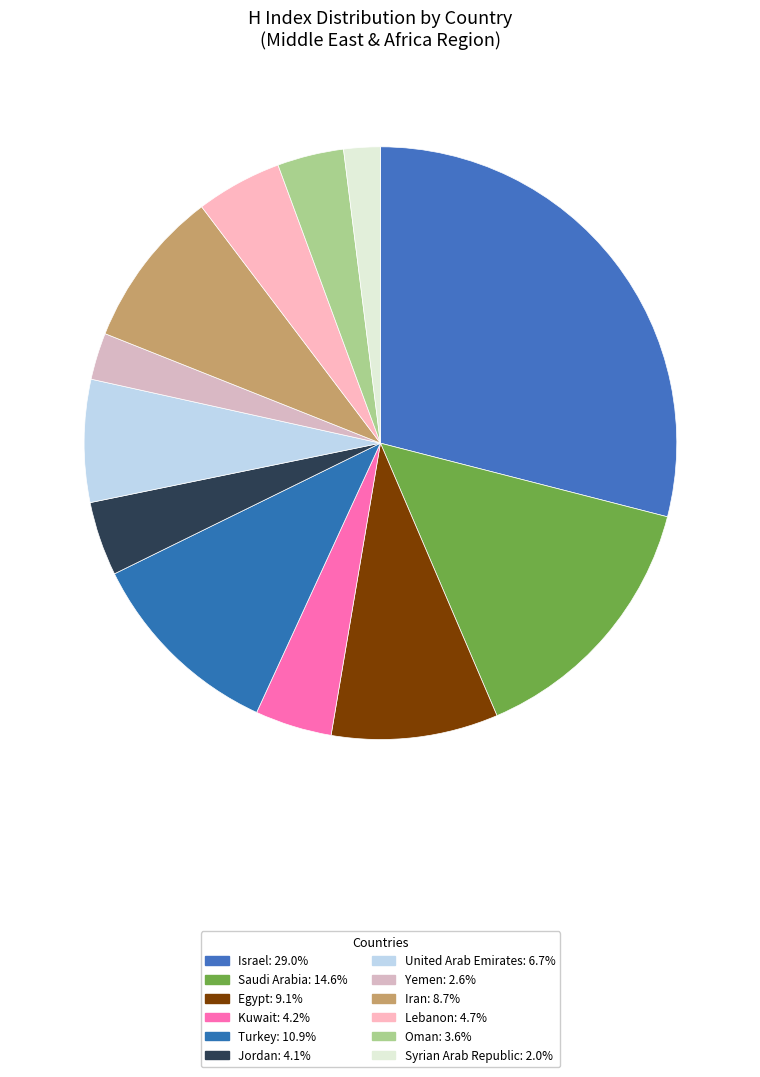

Do Jordan and Turkey together represent more than half of the pie?

No